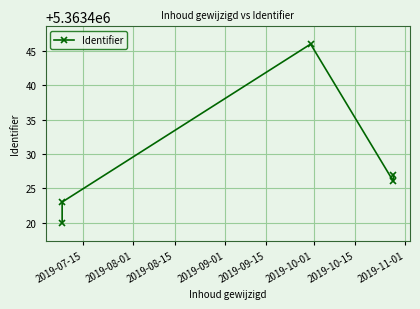

How many lines are shown in the chart?

1